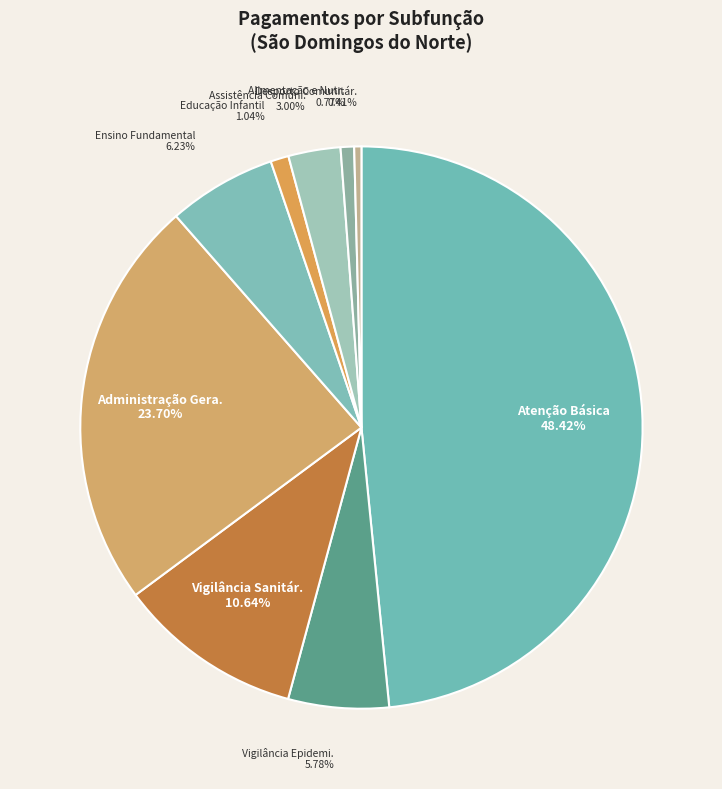

How many segments does this pie chart have?

9